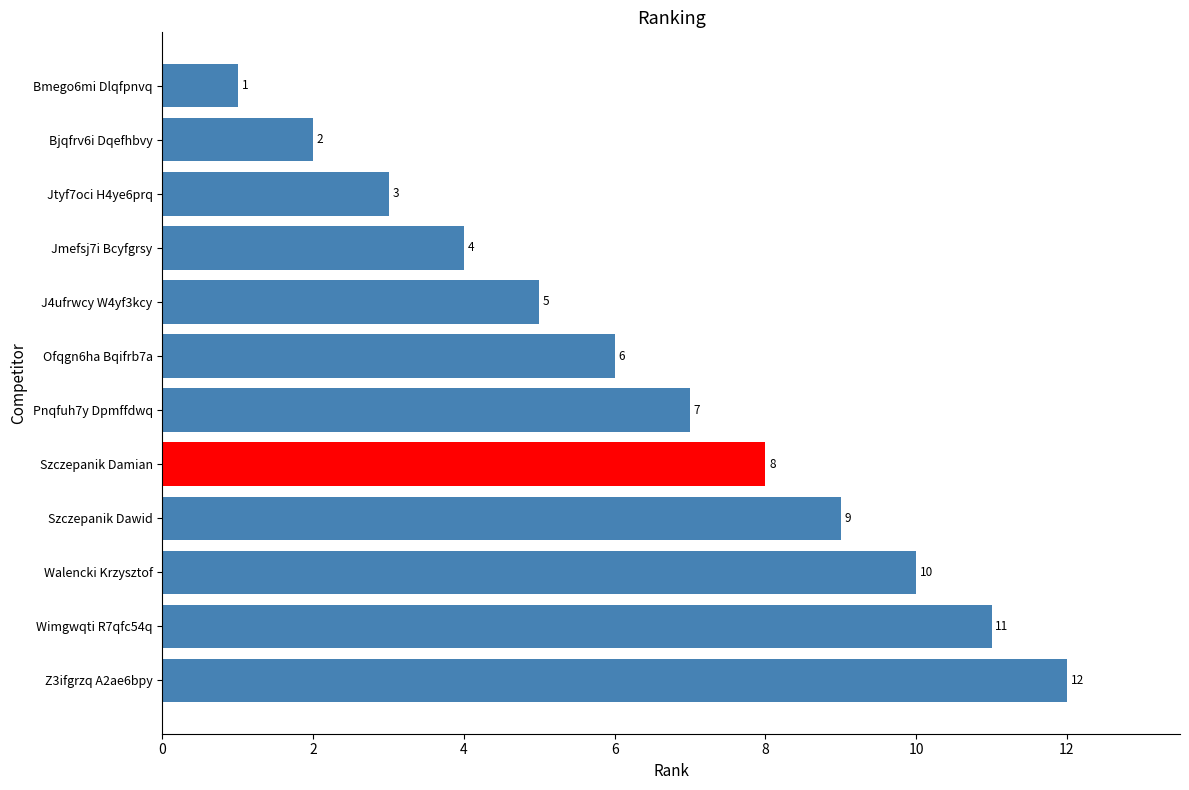

The value at Walencki Krzysztof is 7. True or false?

False